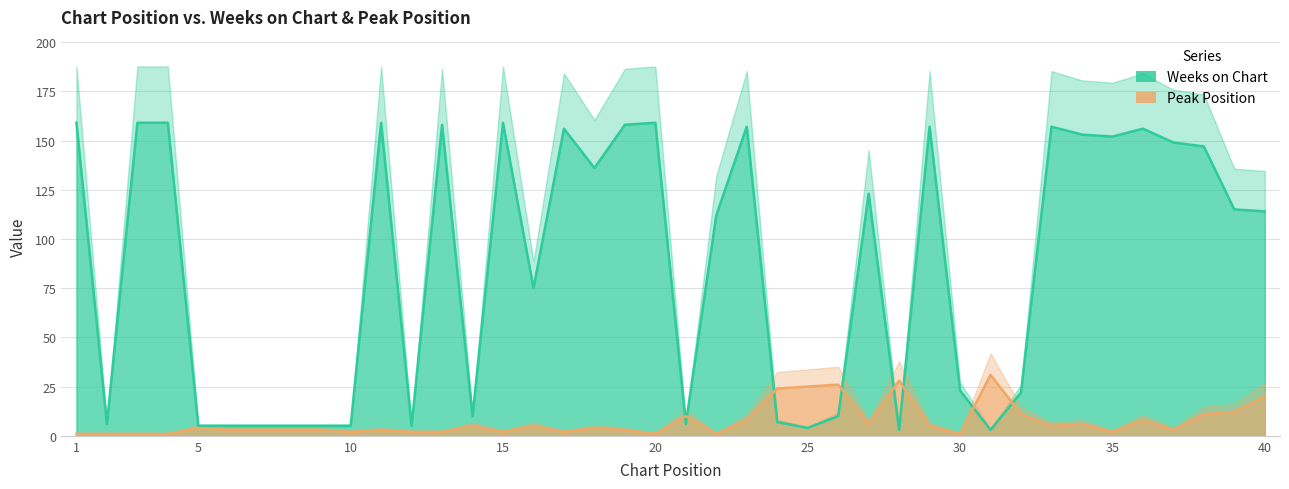

What are all the series names shown in the legend?

Weeks on Chart, Peak Position